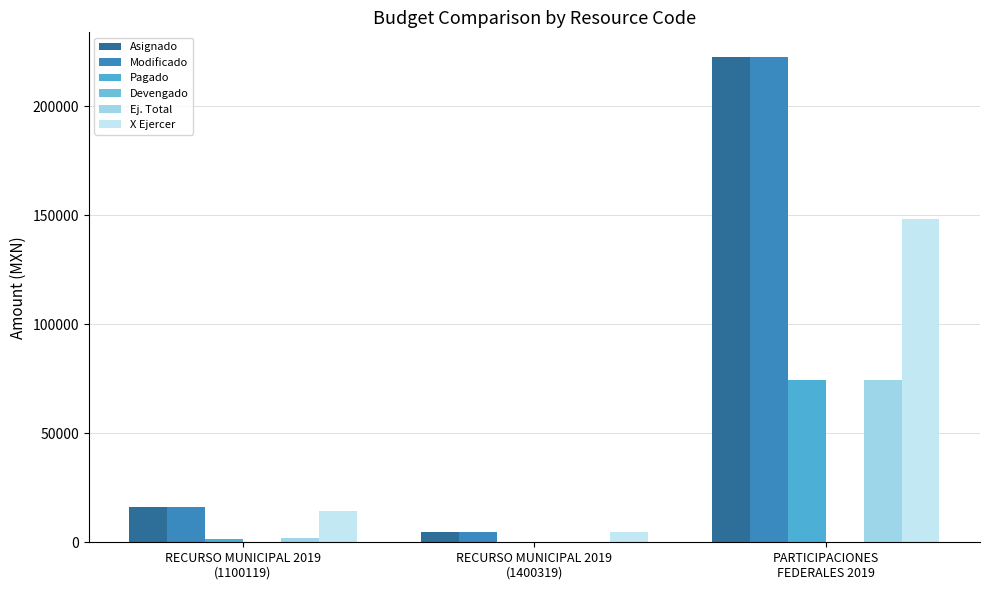

What is the difference between the Pagado values at PARTICIPACIONES
FEDERALES 2019 and RECURSO MUNICIPAL 2019
(1400319)?

74544.8